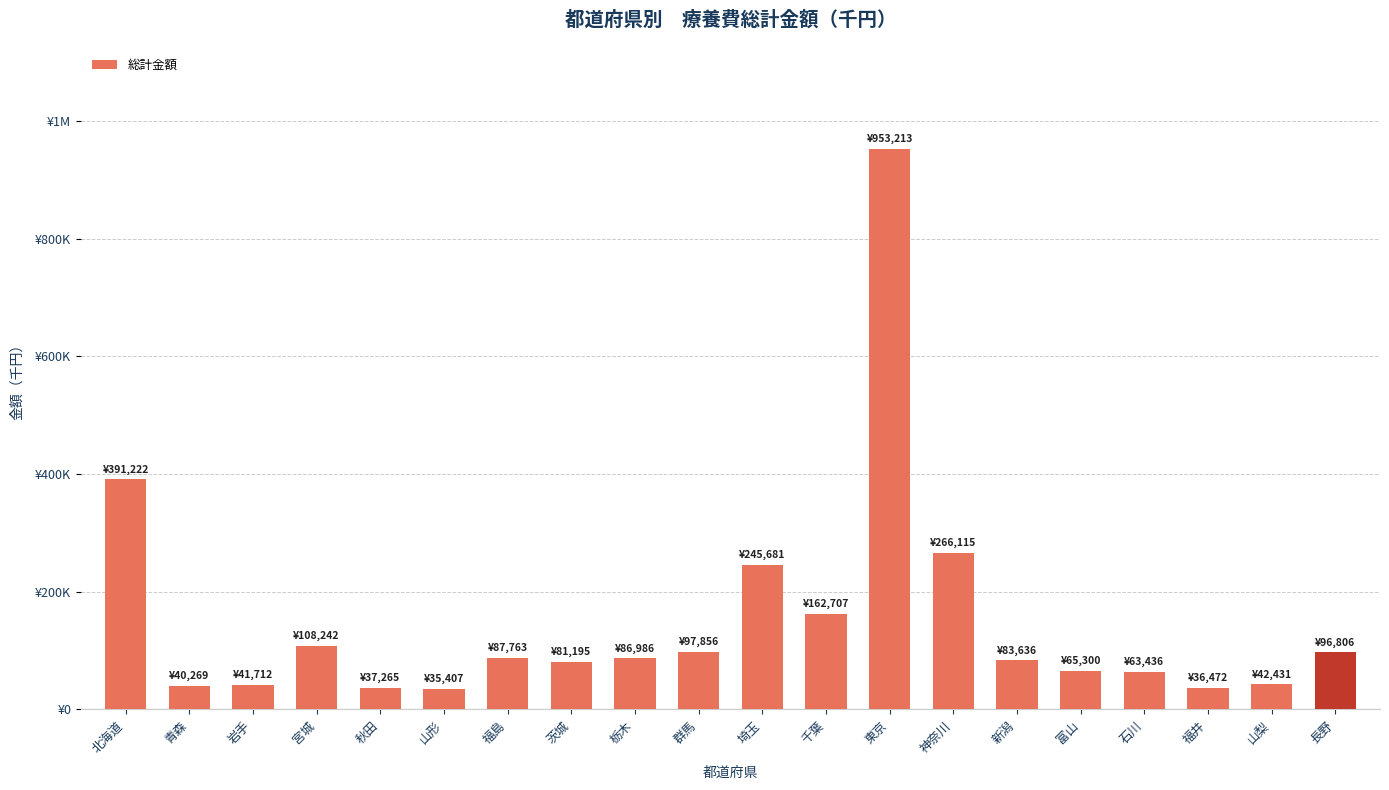

Reading right to left, what are all the values shown in this chart?

96806.4	42431.3	36472.4	63435.9	65299.8	83635.5	266114.8	953212.5	162707.1	245680.9	97856.5	86985.7	81195.4	87763.0	35407.1	37265.2	108242.3	41711.8	40269.3	391222.0